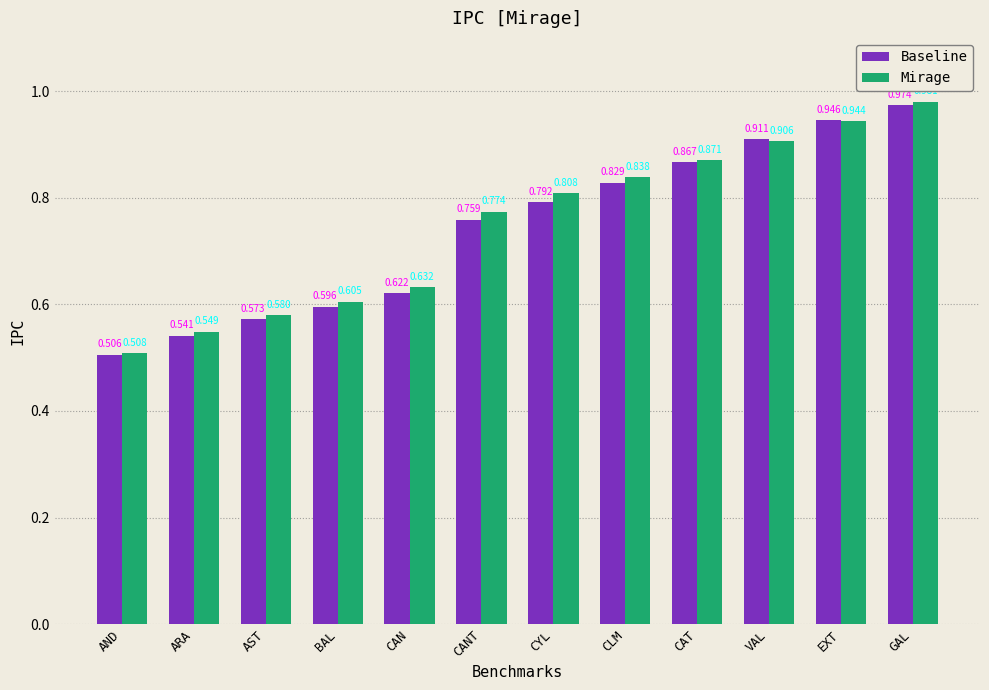

At which label is Baseline closest to 0?

AND